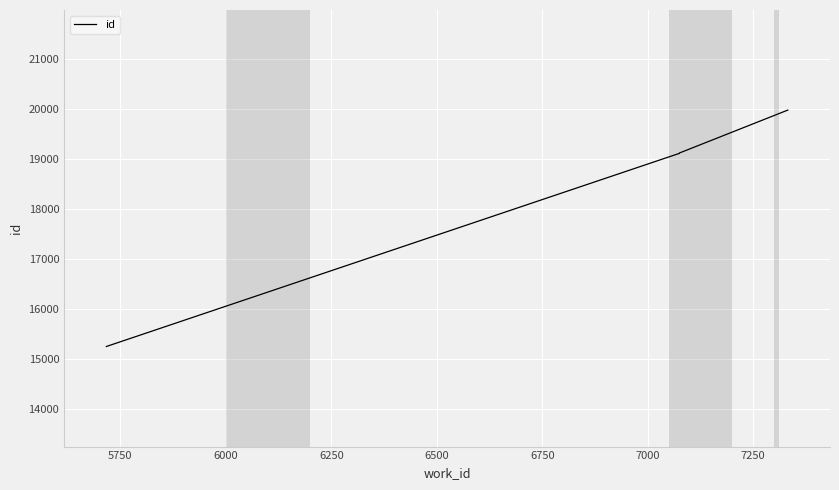

What is the average value?

18808